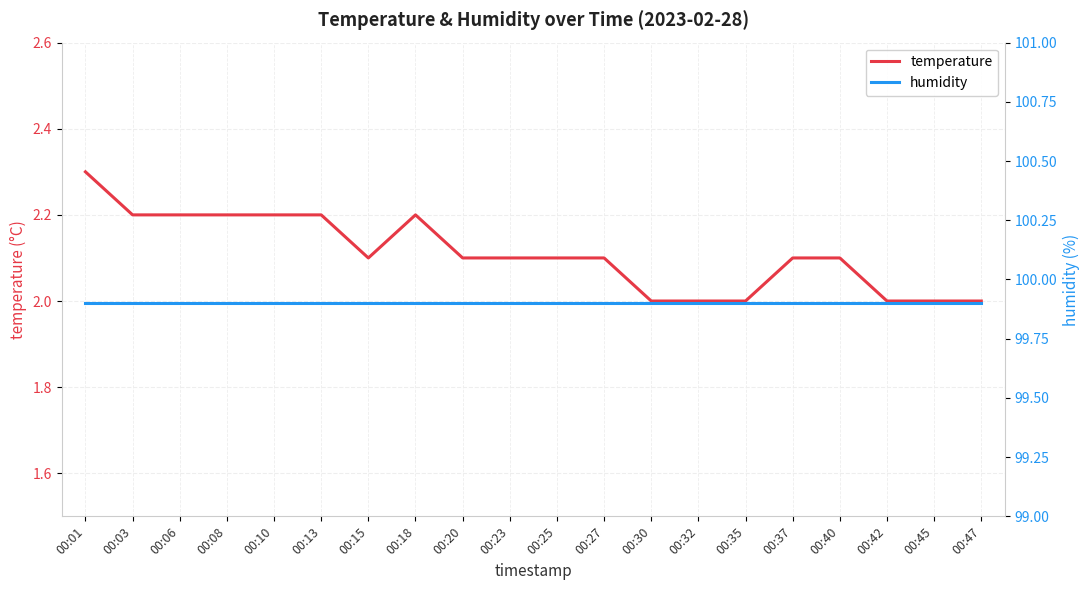

Does the chart have visible grid lines?

Yes